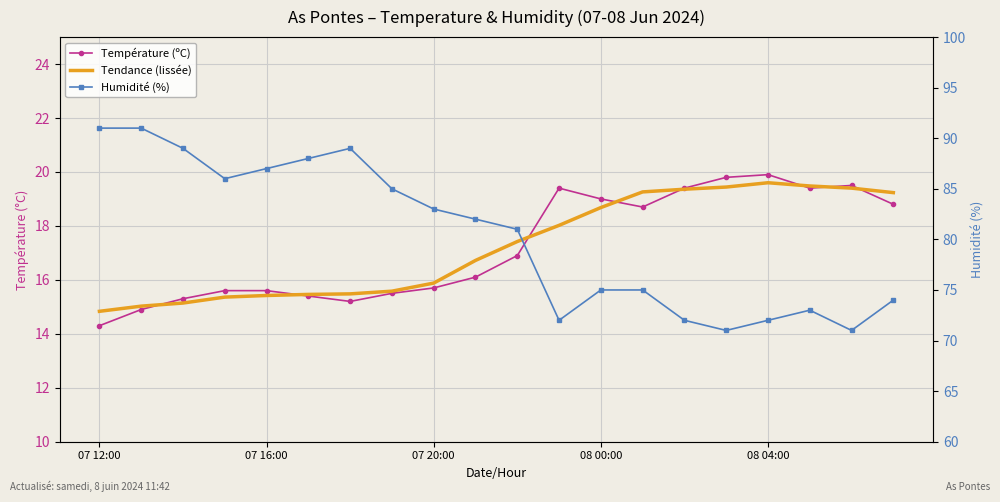

At which category does the chart reach its peak across all series?

07 12:00